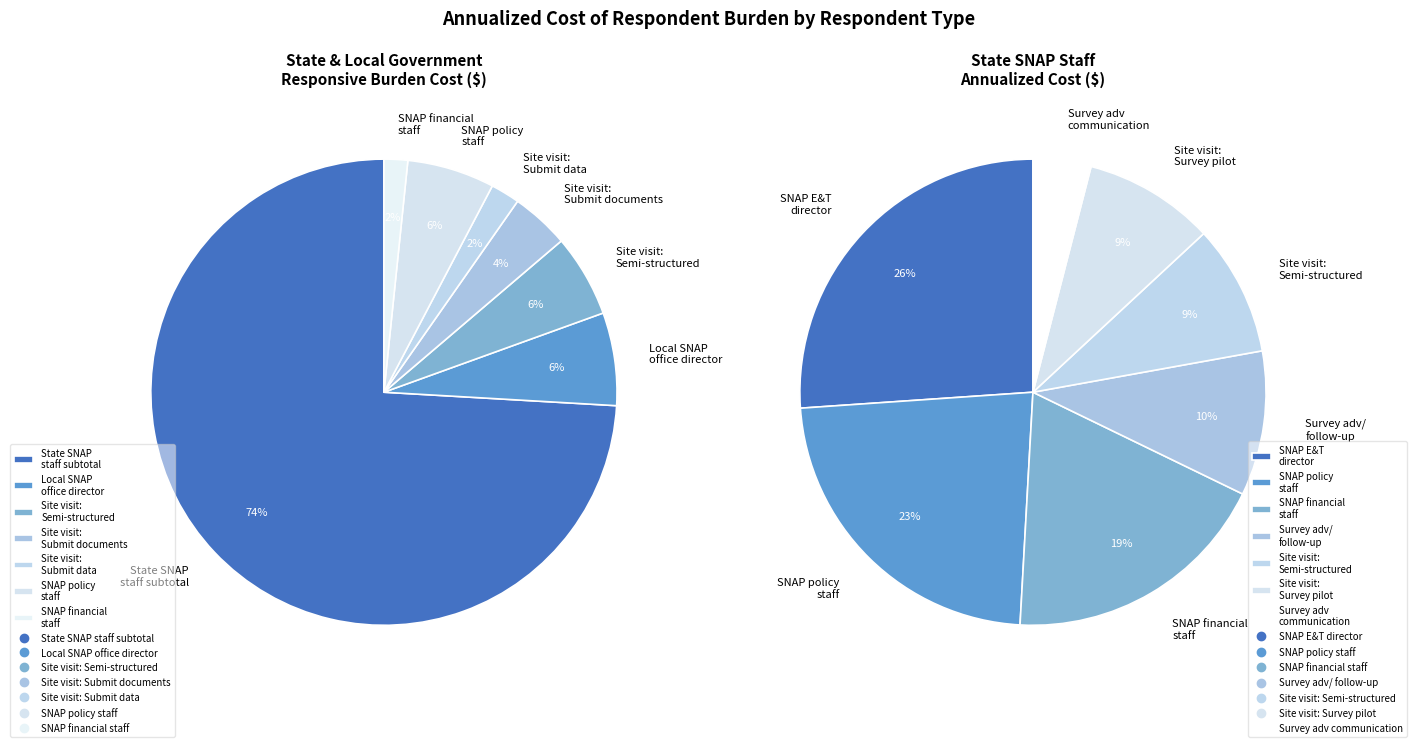

Combined, what portion of the pie is 5 and 4?

8.1%